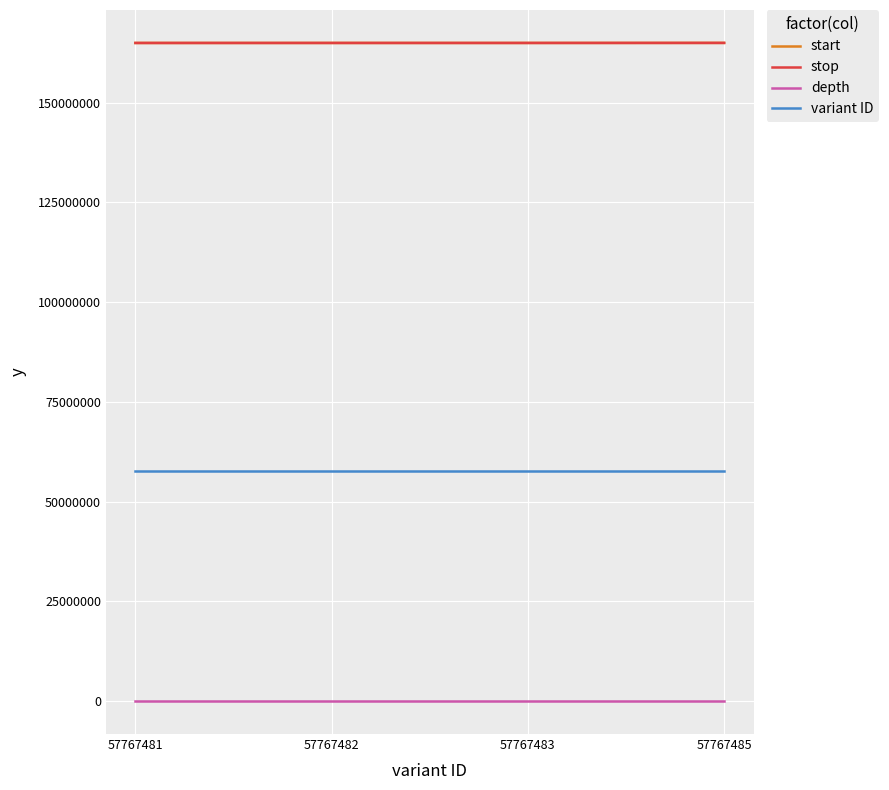

What value does the start series have at 57767485, to the nearest 10?

164963480